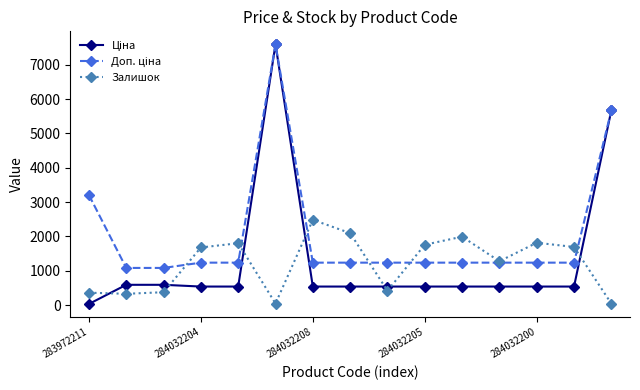

What is the maximum value shown in the chart?

7596.5